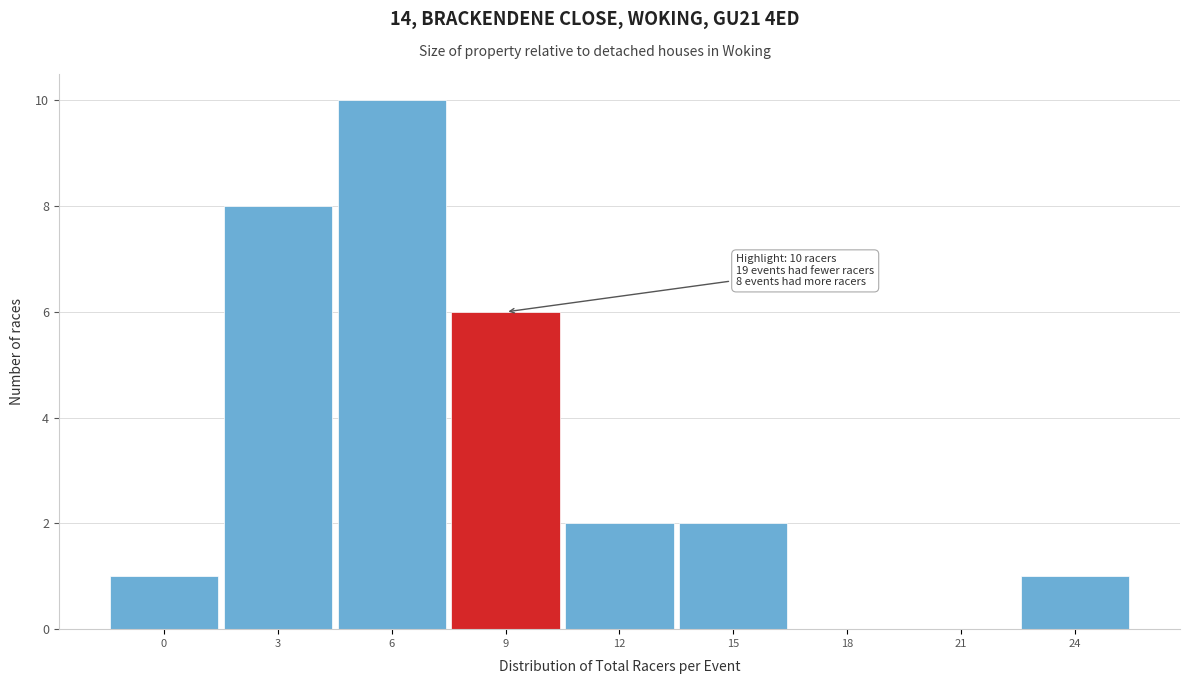

Reading left to right, what are all the values shown in this chart?

0=1	3=8	6=10	9=6	12=2	15=2	18=0	21=0	24=1